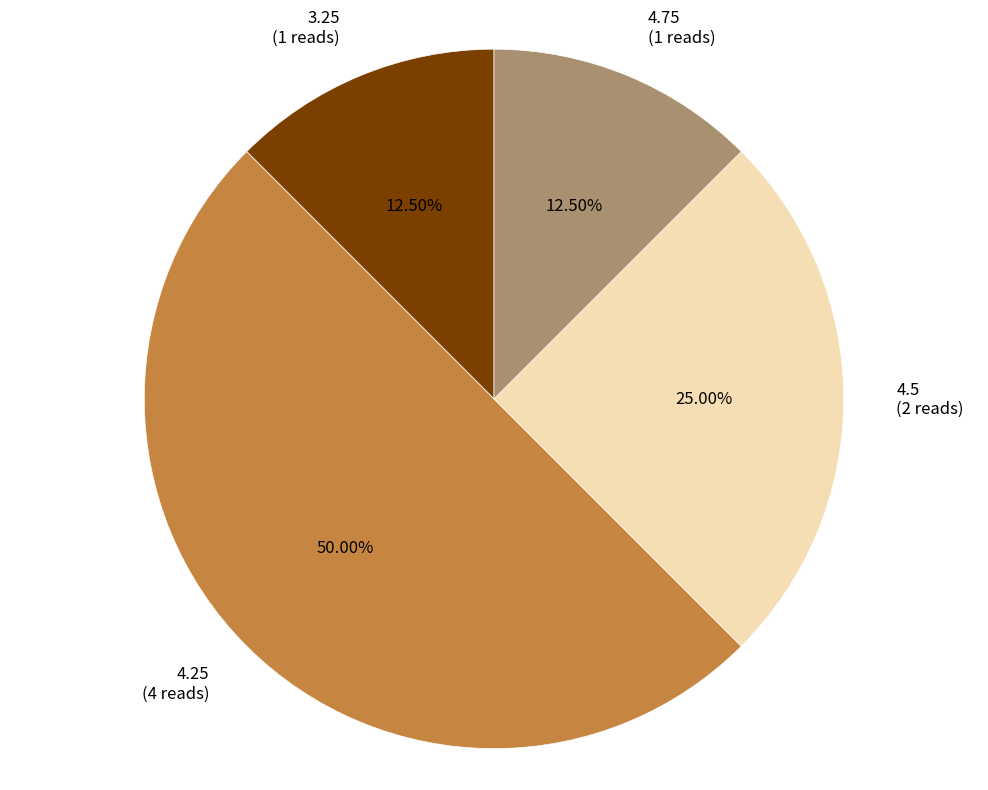

Does 4.75 (1 reads) represent more than half of the total?

No